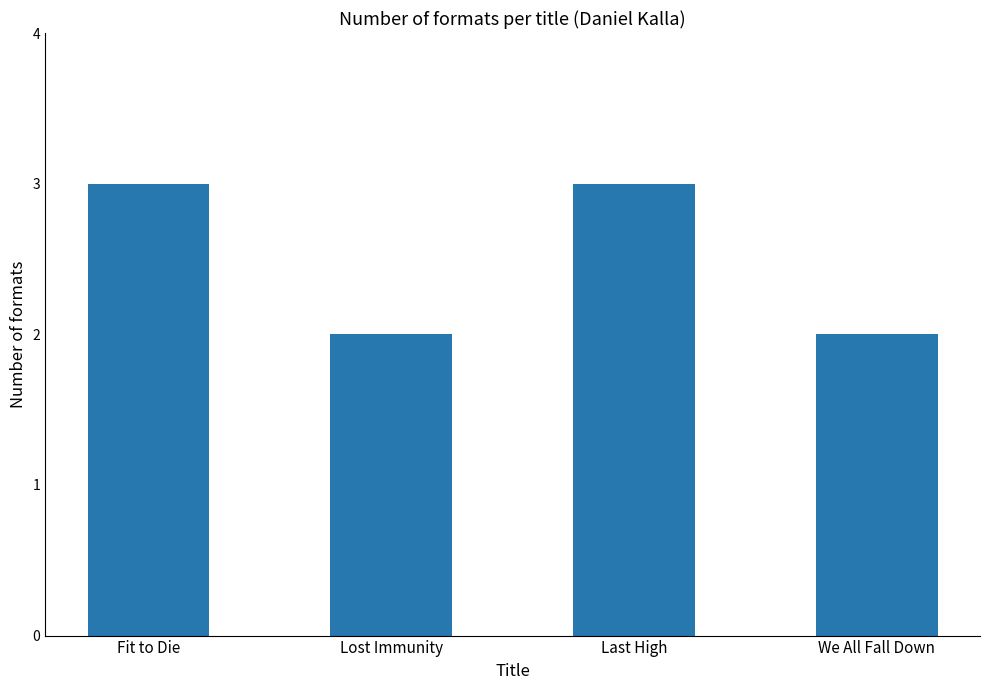

What position from the right is Lost Immunity?

3